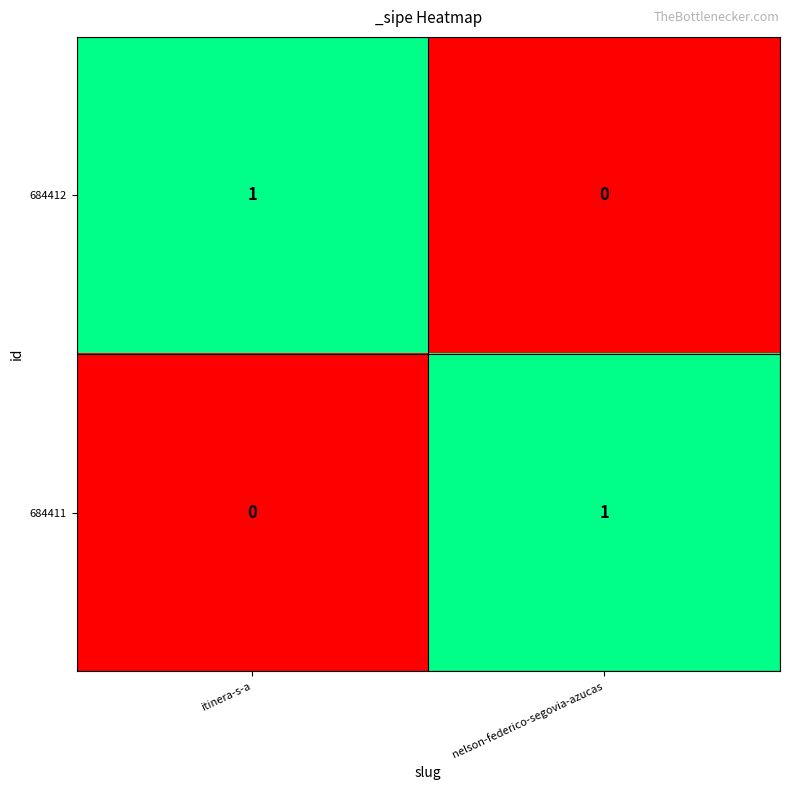

What is the spread (max minus min) of values at itinera-s-a?

1